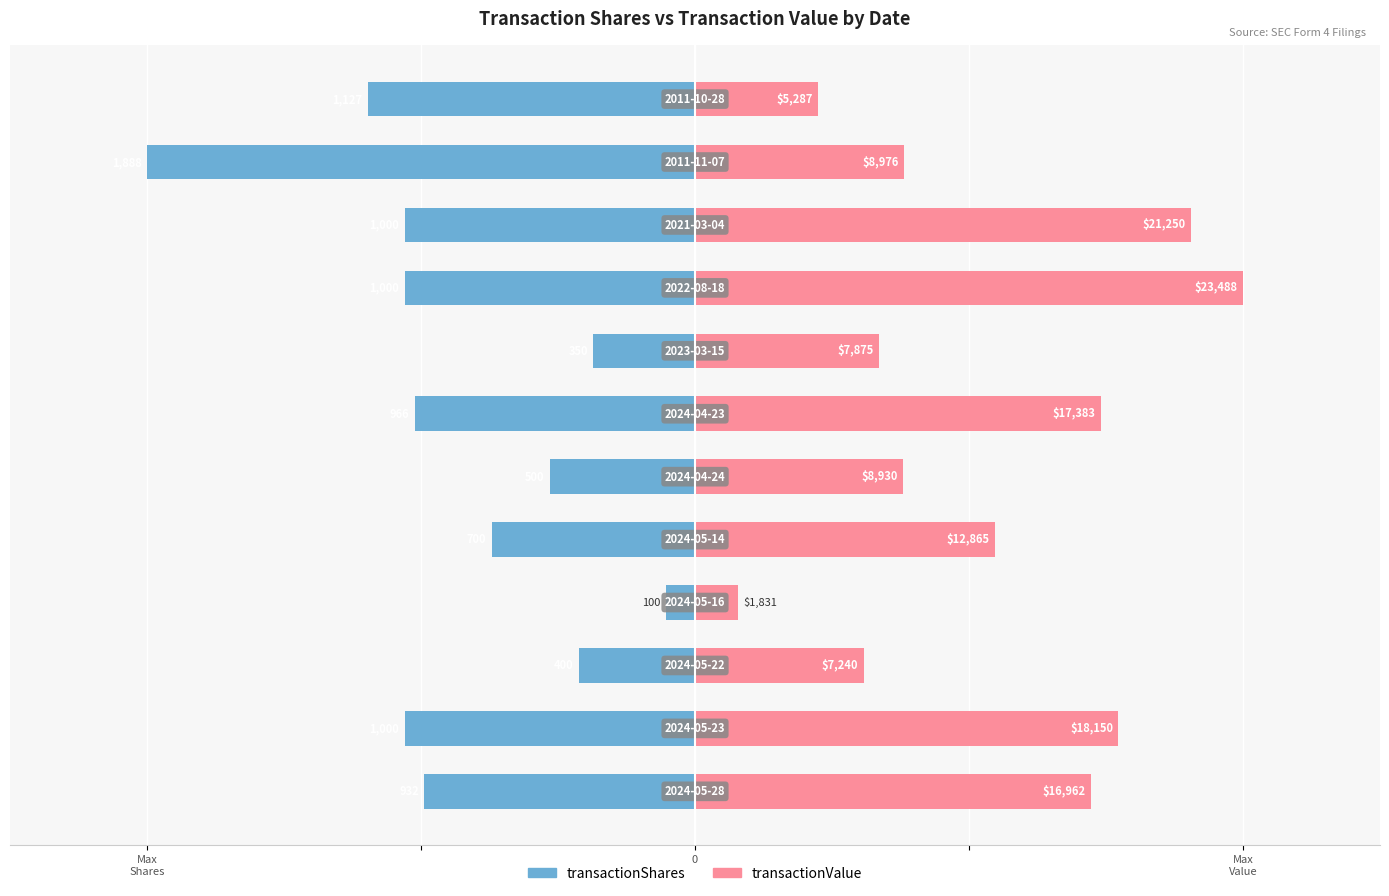

At how many categories does at least one series exceed 0?

12